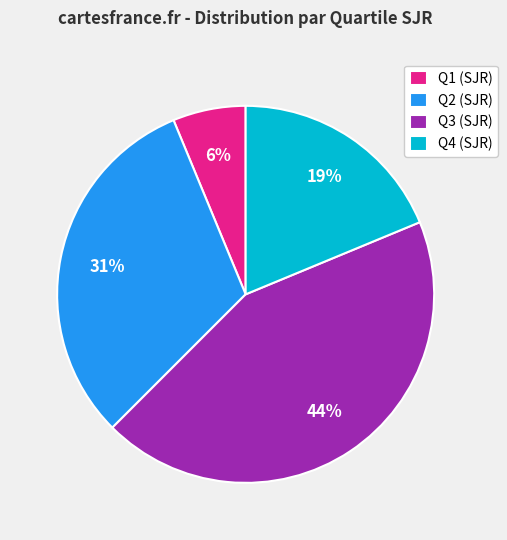

How many segments does this pie chart have?

4